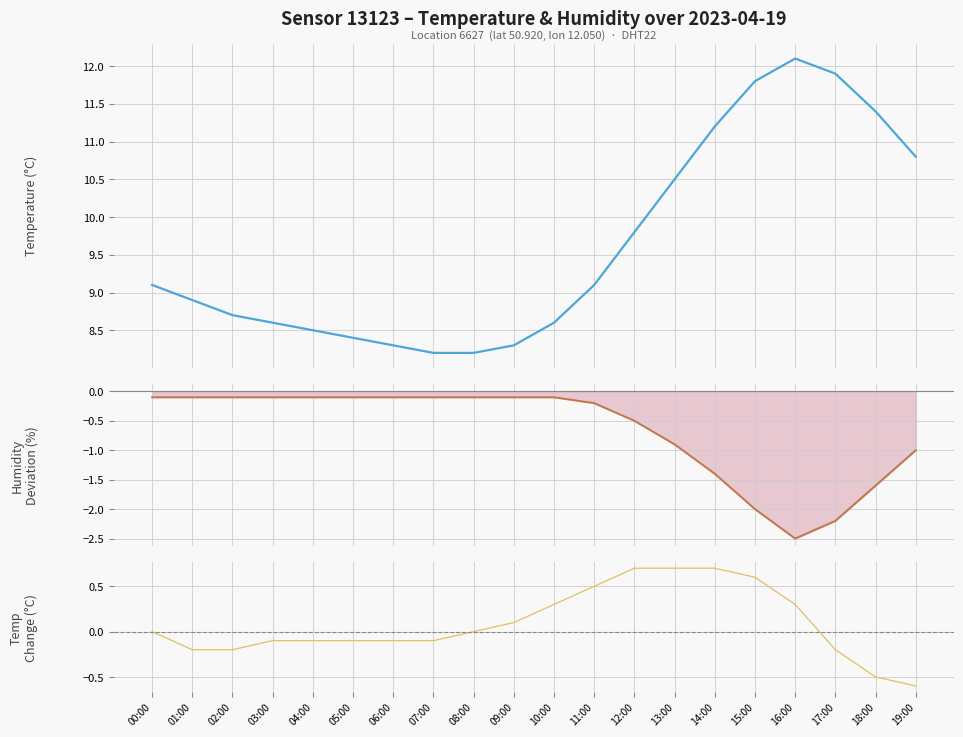

Reading left to right, list all the values displayed in this chart.

temperature: 9.1	8.9	8.7	8.6	8.5	8.4	8.3	8.2	8.2	8.3	8.6	9.1	9.8	10.5	11.2	11.8	12.1	11.9	11.4	10.8
humidity deviation: -0.1	-0.1	-0.1	-0.1	-0.1	-0.1	-0.1	-0.1	-0.1	-0.1	-0.1	-0.2	-0.5	-0.9	-1.4	-2.0	-2.5	-2.2	-1.6	-1.0
temp change: 0.0	-0.2	-0.2	-0.1	-0.1	-0.1	-0.1	-0.1	0.0	0.1	0.3	0.5	0.7	0.7	0.7	0.6	0.3	-0.2	-0.5	-0.6